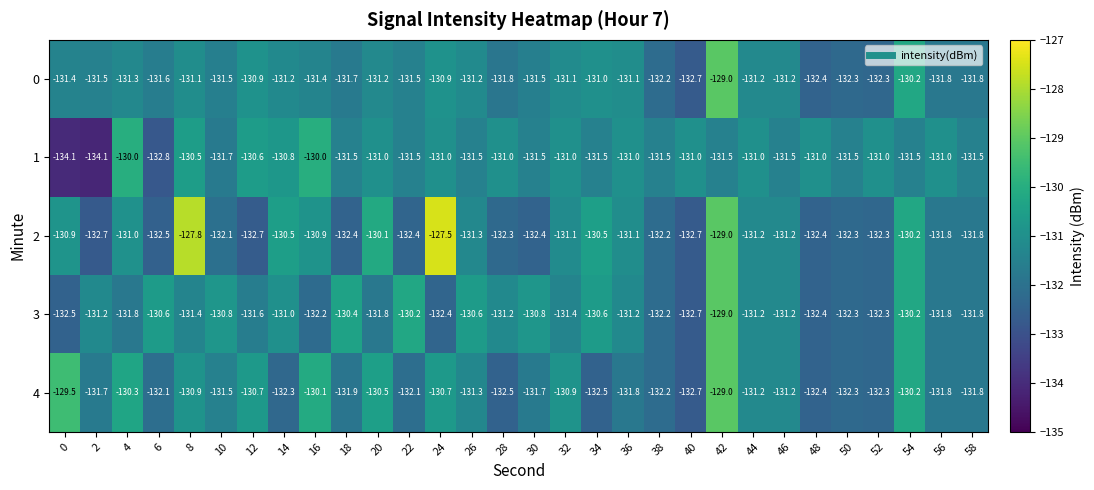

What is the lowest value of the 0 series?

-132.7